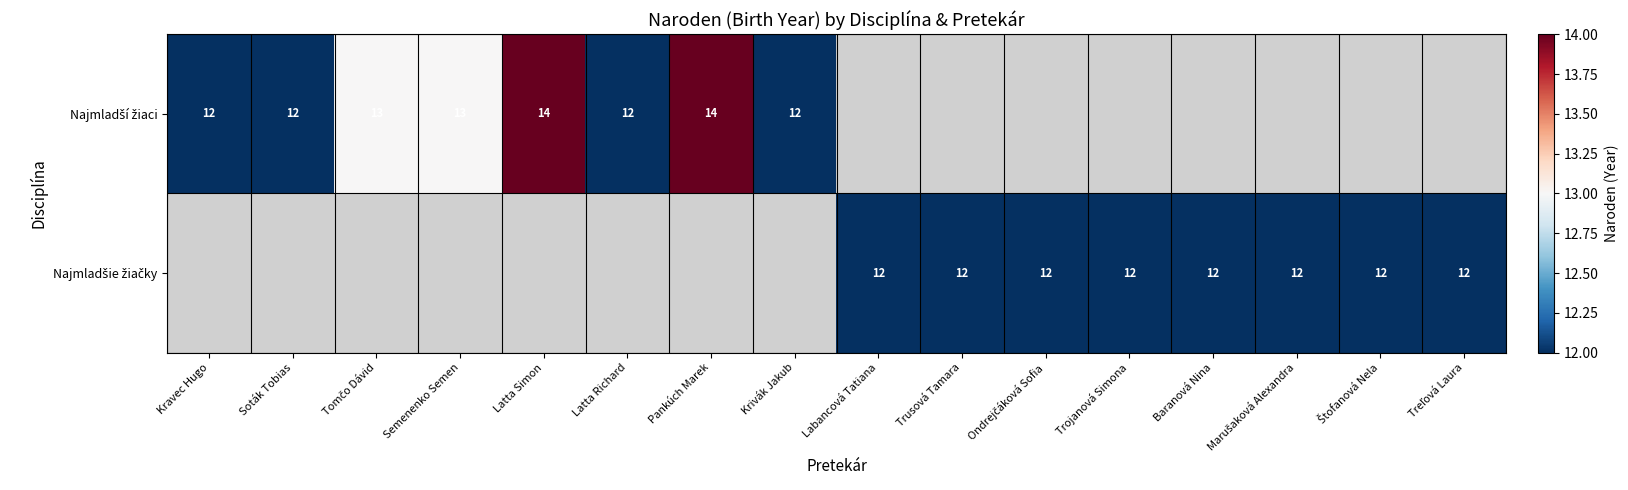

Which series has the largest range (max minus min)?

Najmladší žiaci